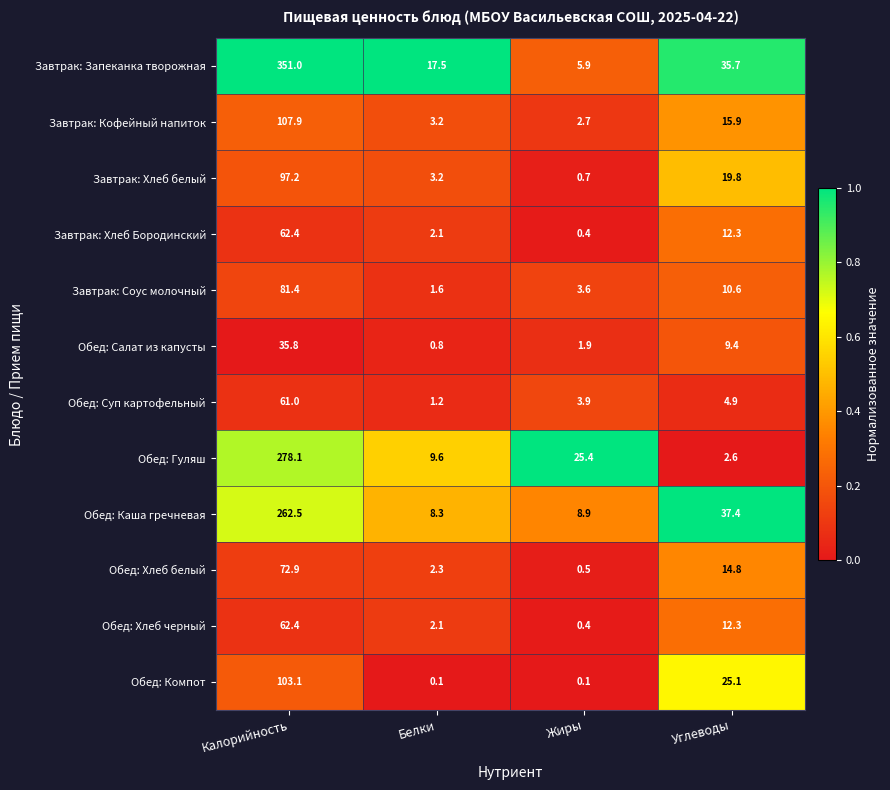

Is it true that Завтрак: Кофейный напиток equals 3.2 at Белки?

True